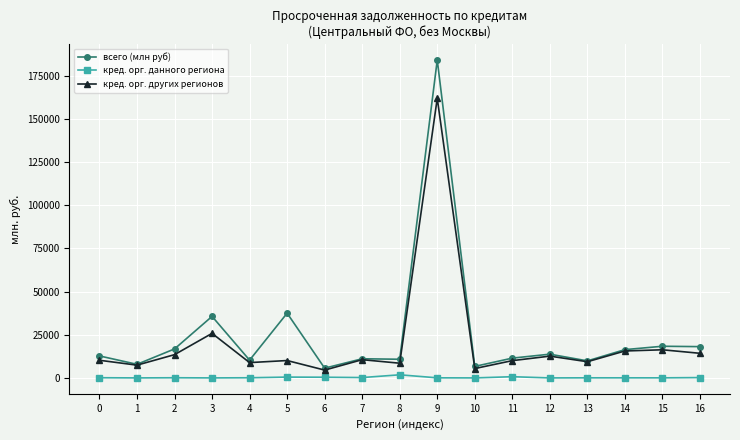

What is the difference between the maximum and minimum values in the кред. орг. других регионов series?

157448